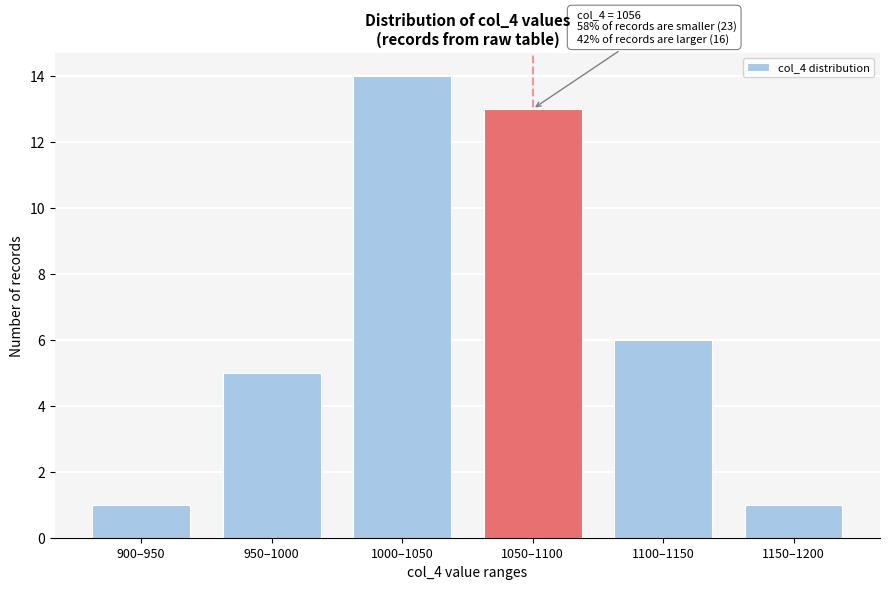

Reading right to left, list all the values displayed in this chart.

1150–1200=1	1100–1150=6	1050–1100=13	1000–1050=14	950–1000=5	900–950=1